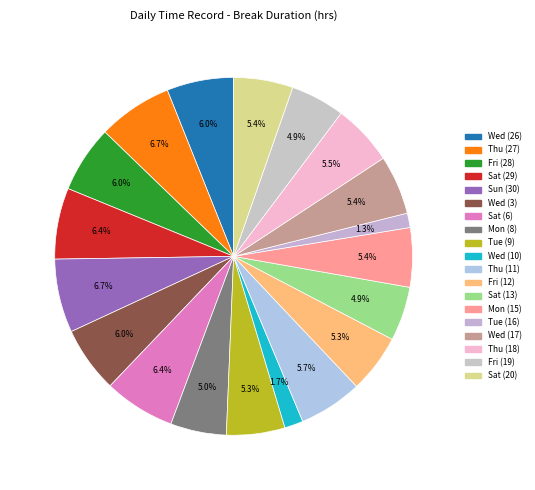

Count the number of slices in the pie.

19